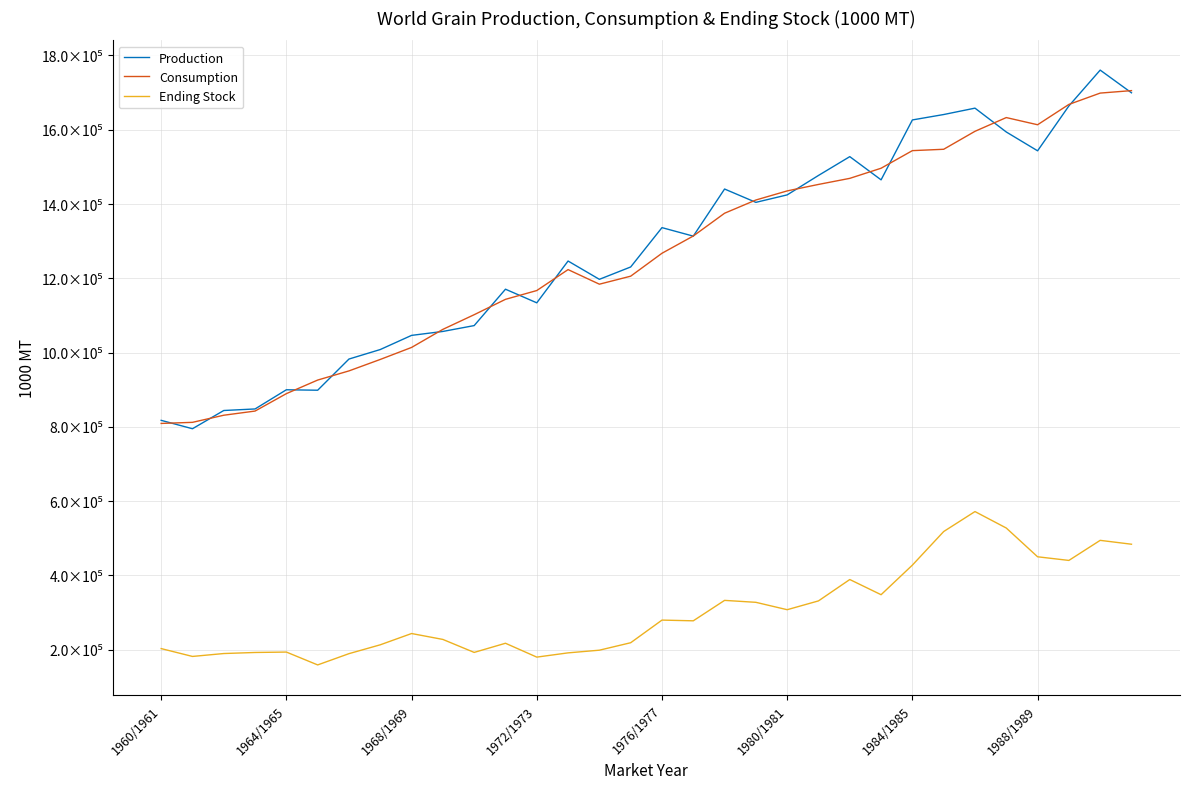

List the labels in order of Production value, largest first.

30, 31, 29, 26, 25, 24, 27, 28, 22, 21, 23, 18, 20, 19, 16, 17, 13, 15, 14, 11, 12, 10, 9, 8, 1988/1989, 1984/1985, 1976/1977, 1980/1981, 1972/1973, 1968/1969, 1960/1961, 1964/1965